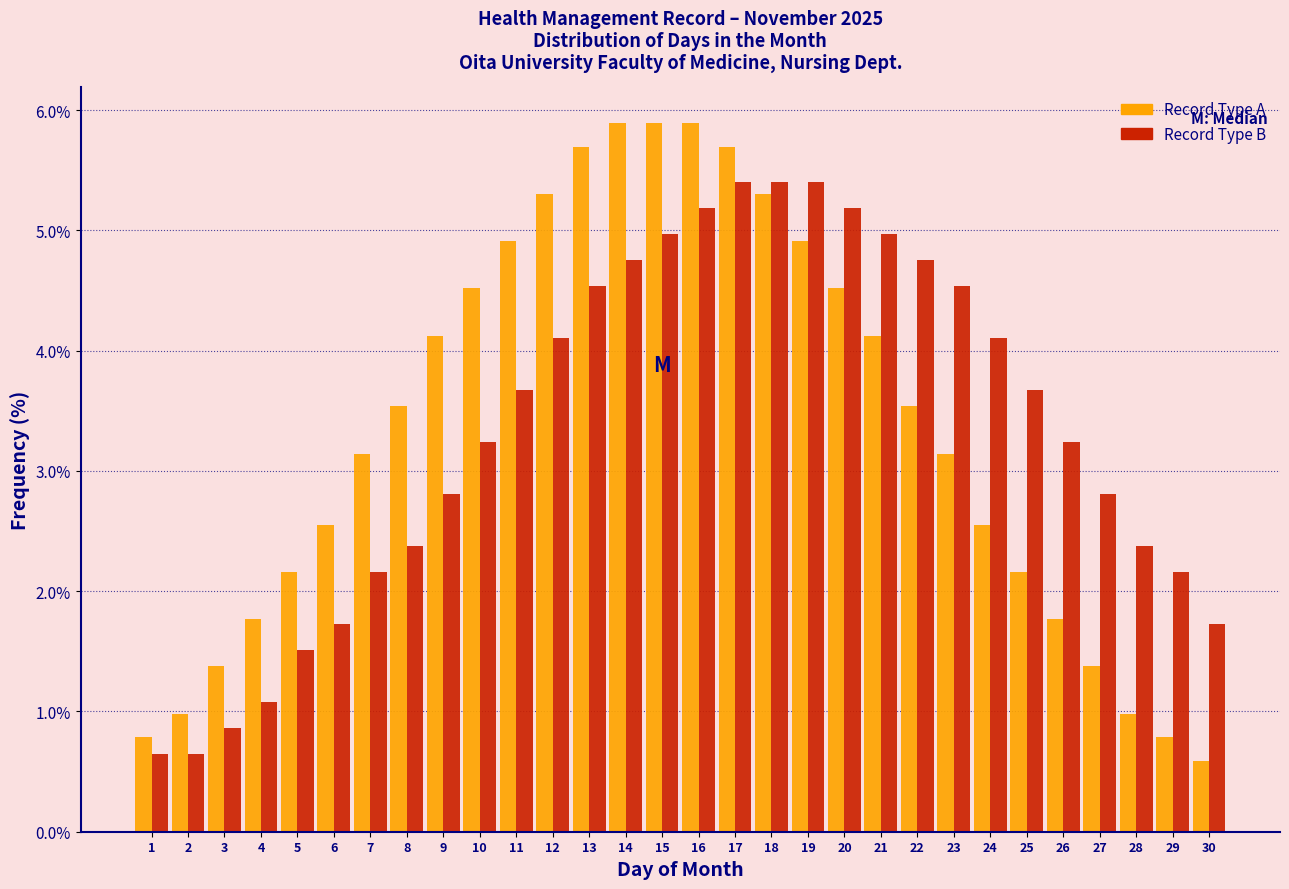

True or false: Record Type A has a value of 9.9 at 14.

False